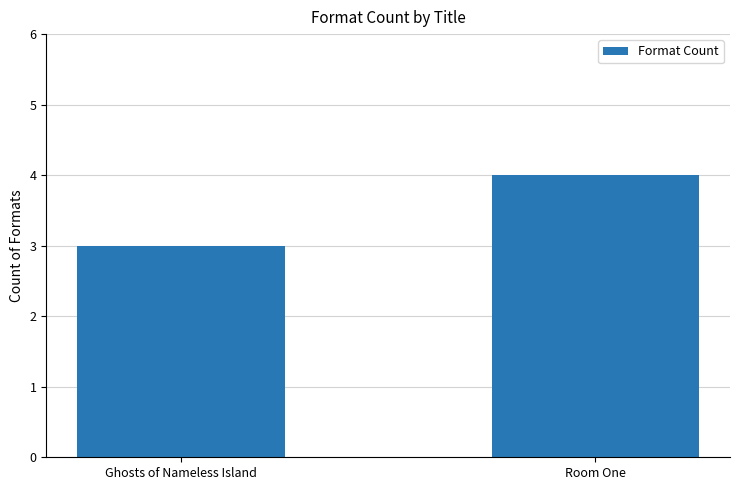

Reading right to left, extract all data points from this chart.

4	3